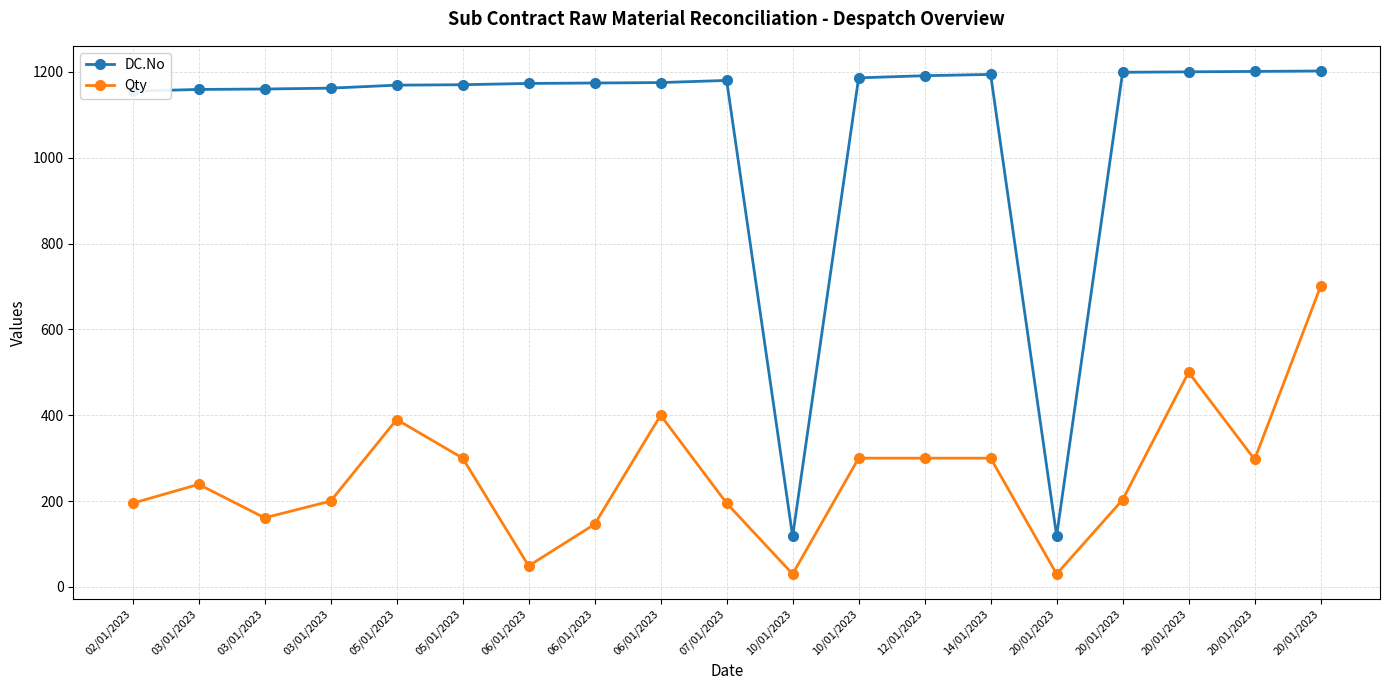

True or false: Qty and DC.No intersect in this chart.

False